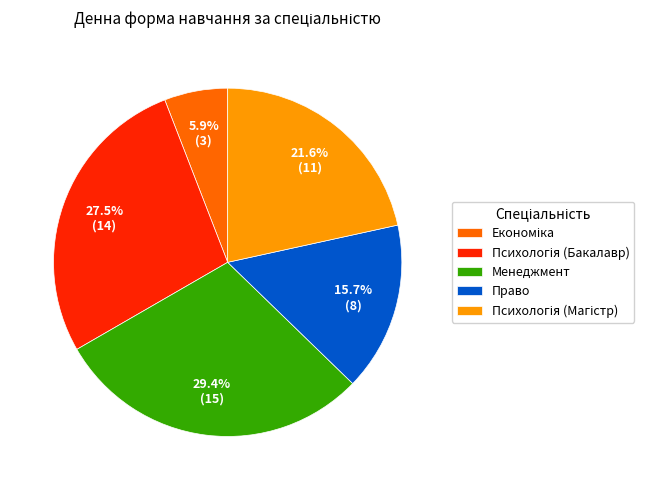

Does any single category account for the majority?

No